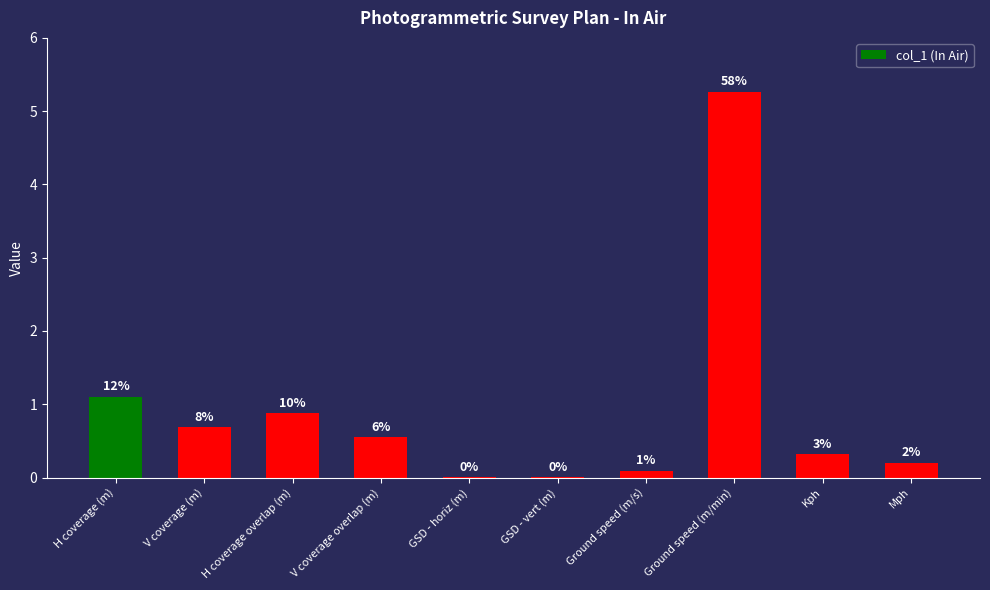

Rank the categories by value from highest to lowest.

Ground speed (m/min), H coverage (m), H coverage overlap (m), V coverage (m), V coverage overlap (m), Kph, Mph, Ground speed (m/s), GSD - horiz (m), GSD - vert (m)